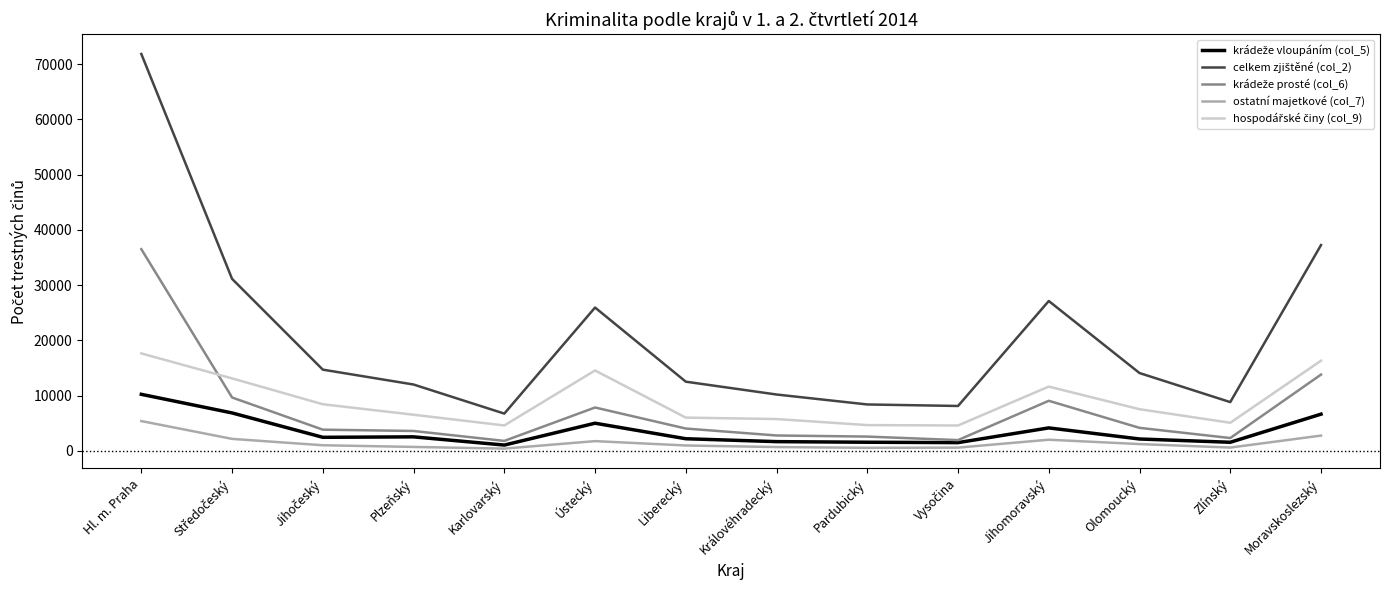

True or false: ostatní majetkové (col_7) has a value of 2745 at Moravskoslezský.

True